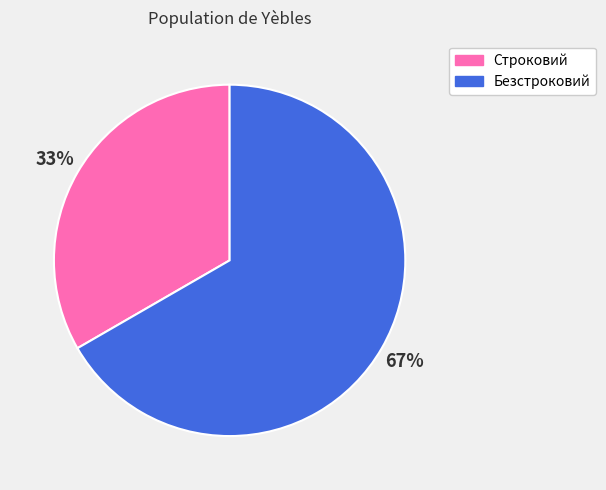

What is the largest slice in the pie chart?

Безстроковий